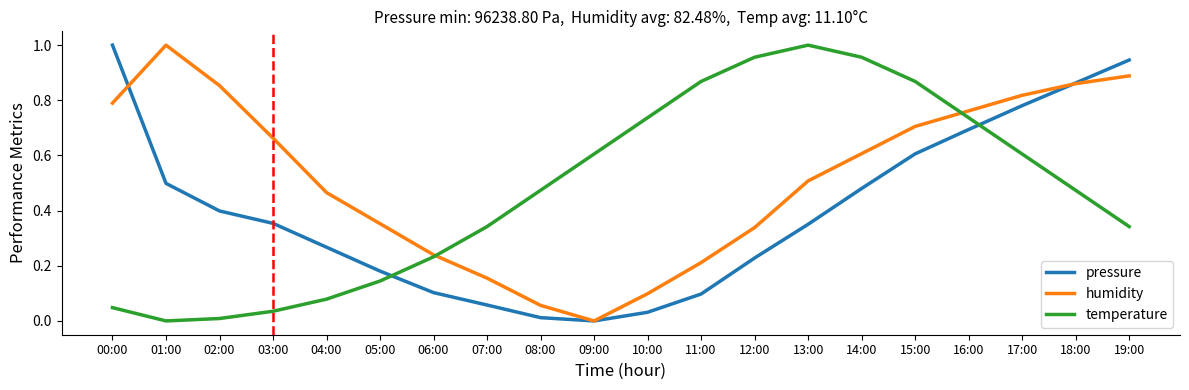

Is the value of temperature at 08:00 greater than the value of pressure at 16:00?

No